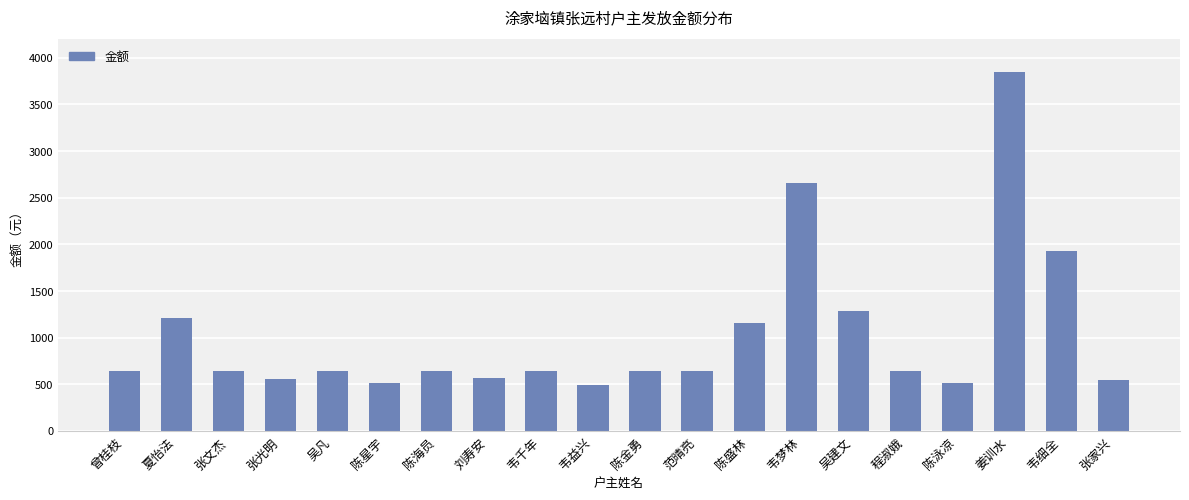

Where is the data nearest to the value 2168?

韦细全